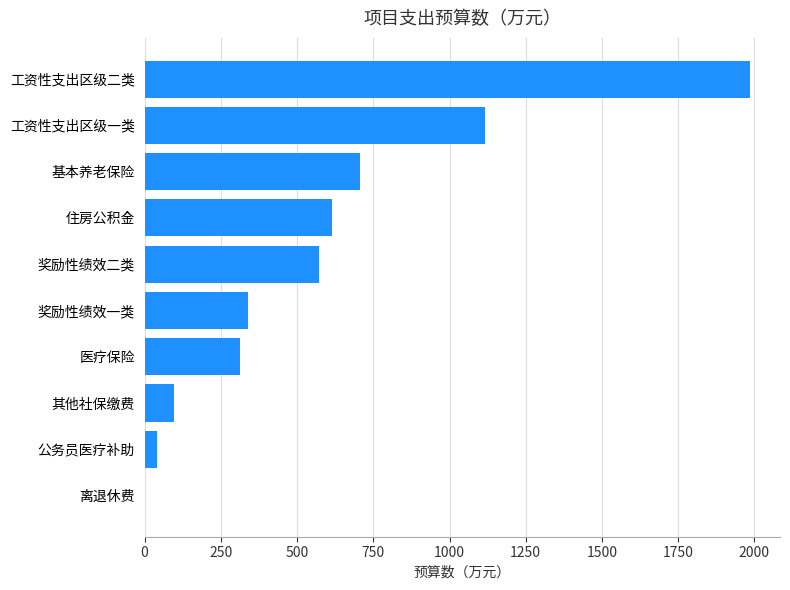

Are the bars horizontal?

Yes